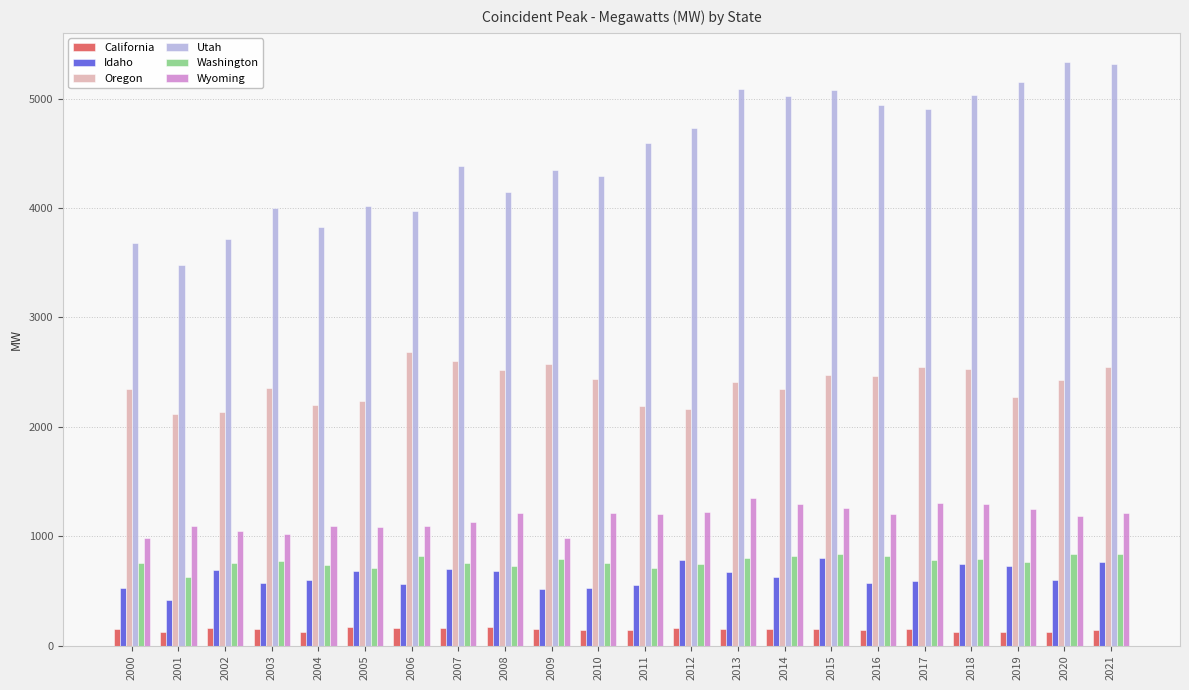

Which series has the largest total across all categories?

Utah